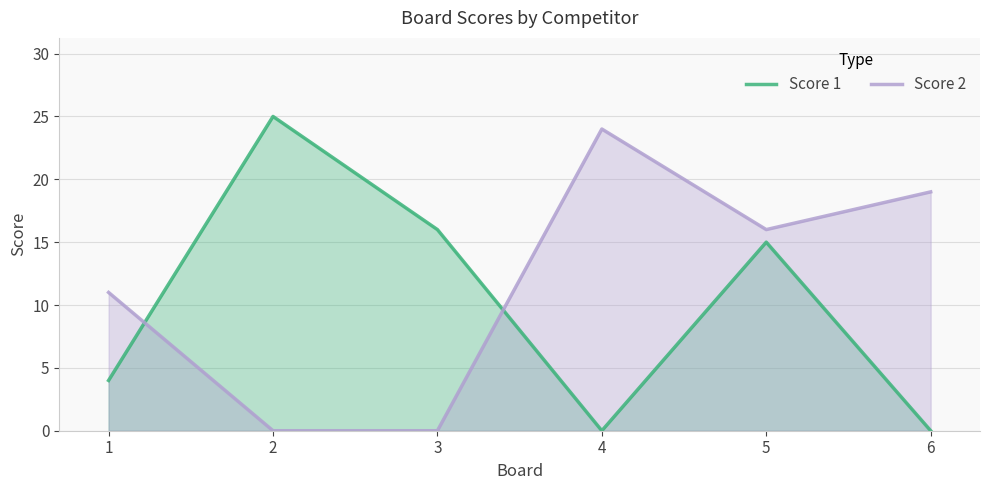

Reading right to left, list all the values displayed in this chart.

Score 1: 0	15	0	16	25	4
Score 2: 19	16	24	0	0	11